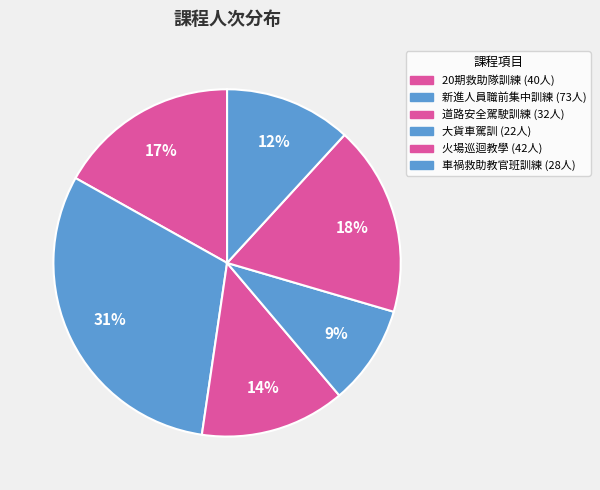

The 大貨車駕訓 slice represents 9% of the pie. True or false?

True